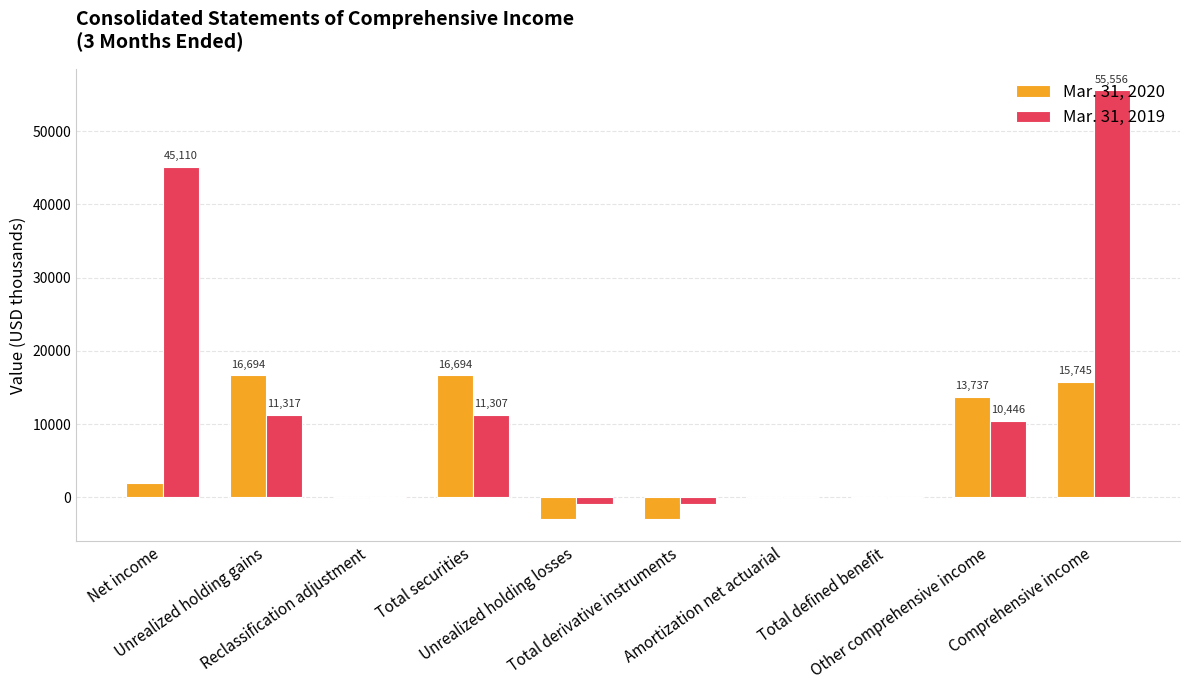

Which series has the largest total across all categories?

Mar. 31, 2019